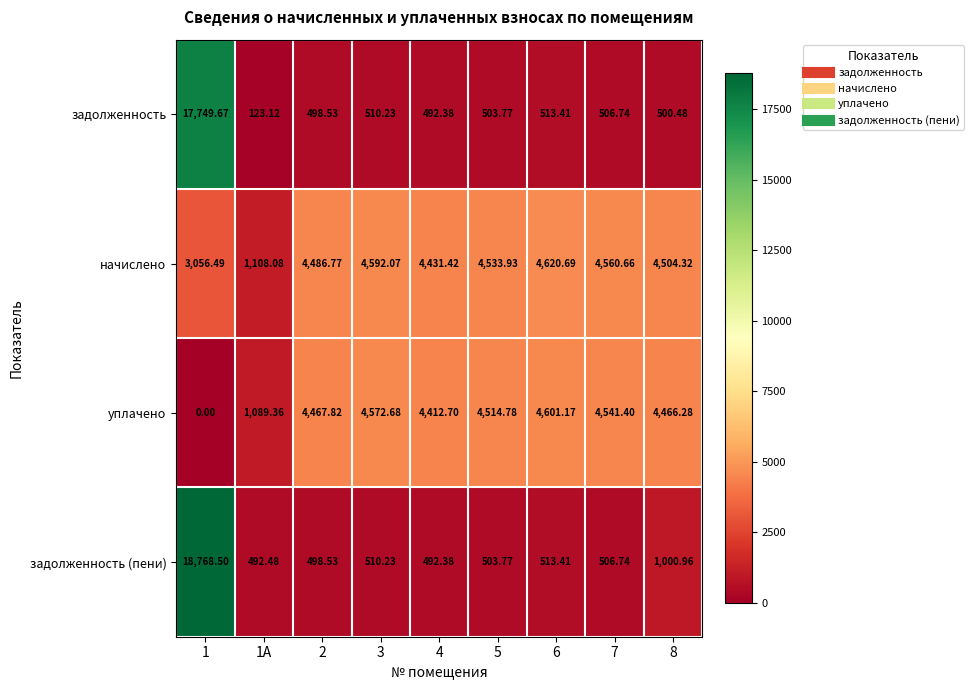

At which category is the sum across all series the highest?

1